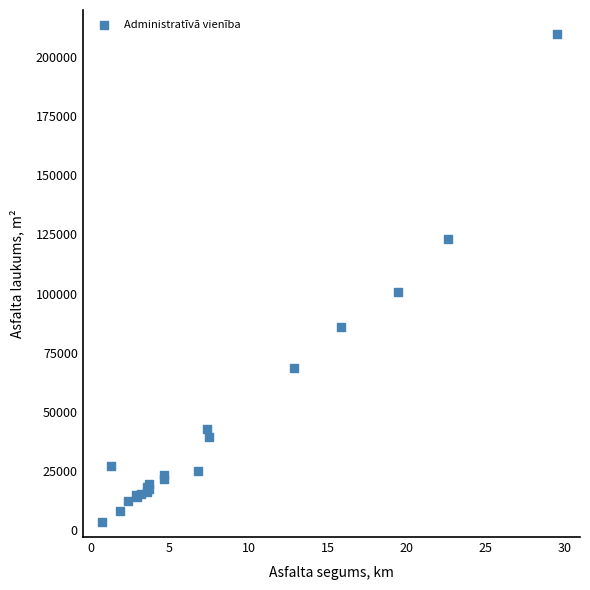

What Y value in the scatter plot is closest to 106439?

100521